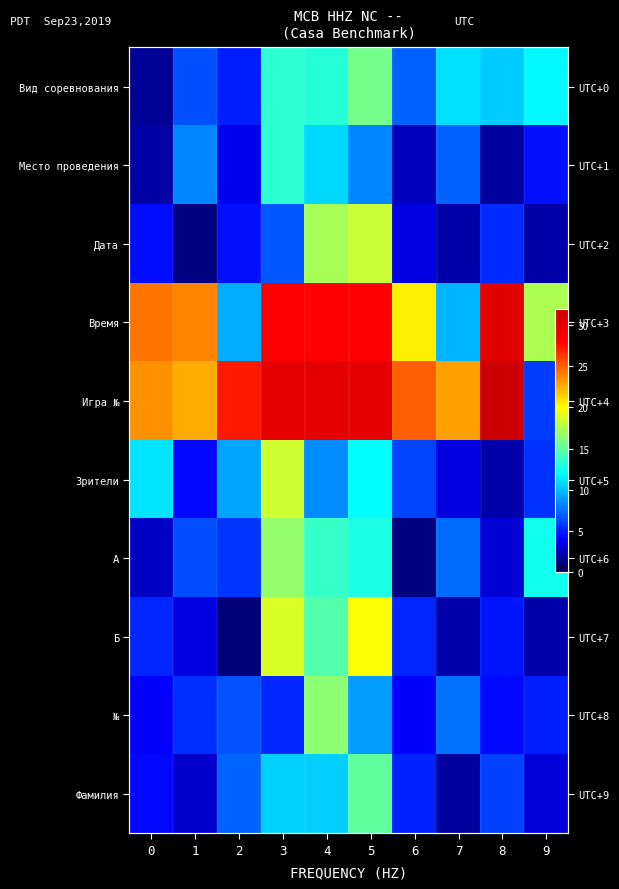

What is the spread (max minus min) of values at 5?

21.7